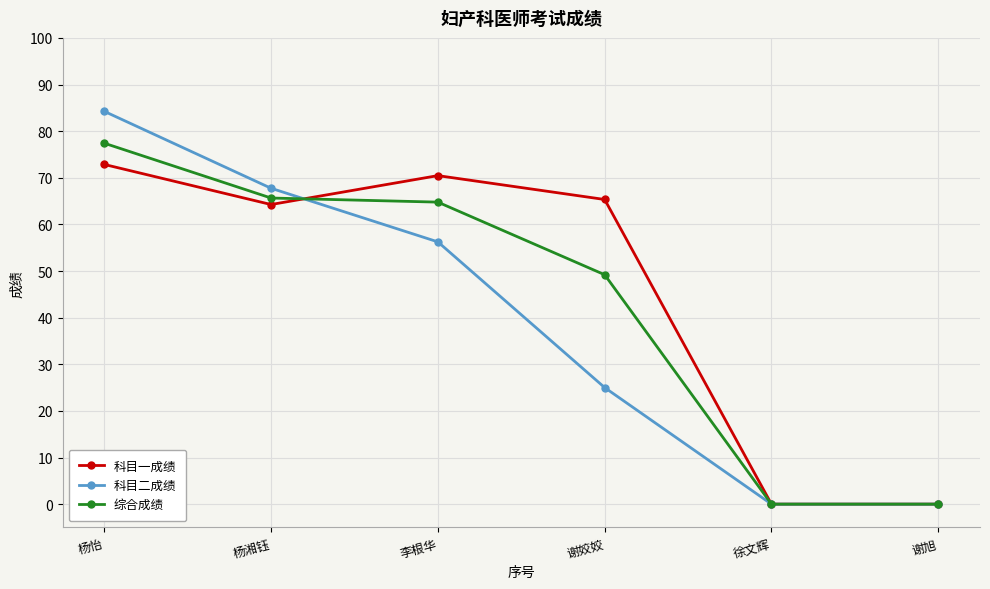

What is the spread (max minus min) of values at 杨湘钰?

3.5